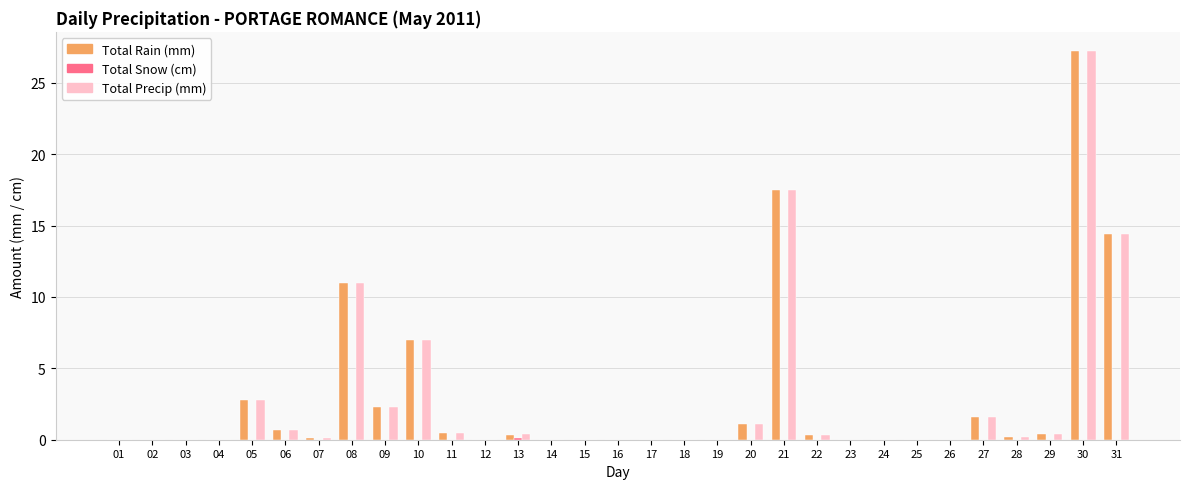

The value of Total Rain (mm) at 31 is 14.4. True or false?

True